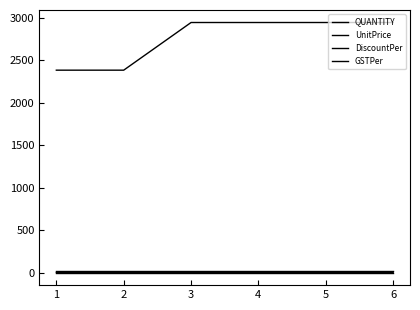

What is the total value across all series at 5?

2966